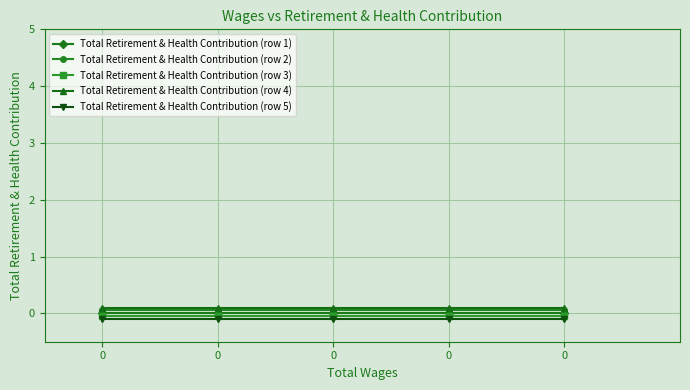

True or false: Total Retirement & Health Contribution (row 5) and Total Retirement & Health Contribution (row 2) cross at least once.

False